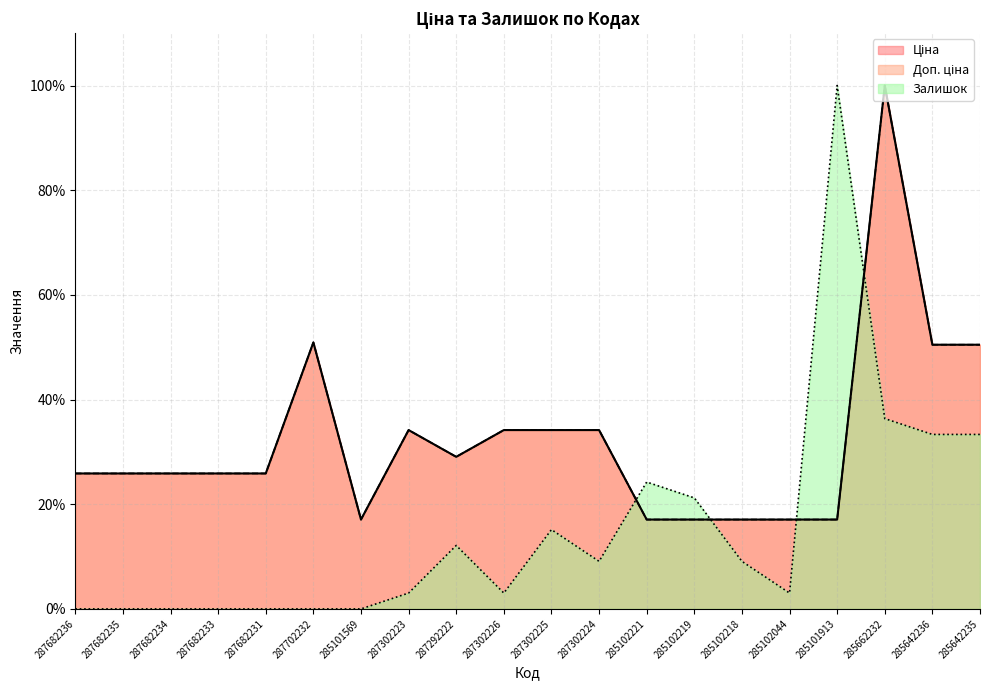

What is the label of the 3rd point from the left?

287682234